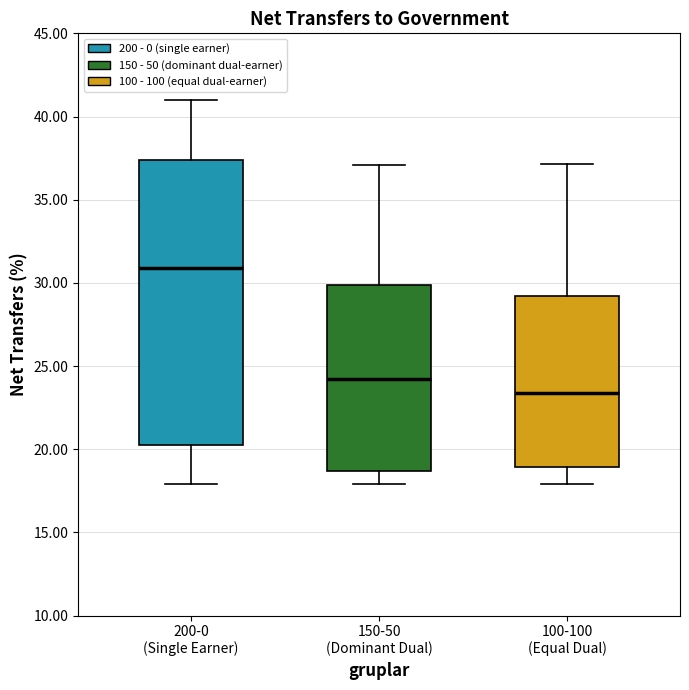

Where is the upper edge of the box for 150-50 (Dominant Dual) on the y-axis? The values are not printed on the chart, so give them approximately, as read against the axis.

30.0